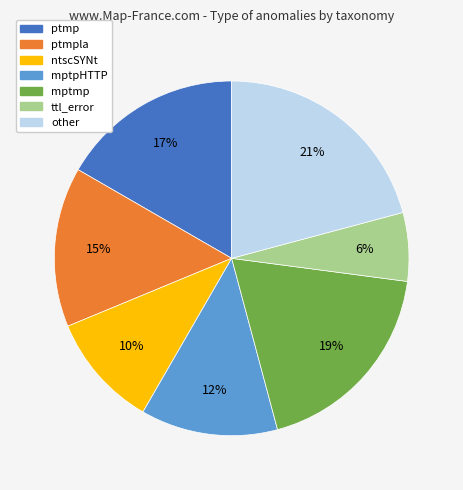

What percentage is the mptmp slice, to the nearest percent?

19%